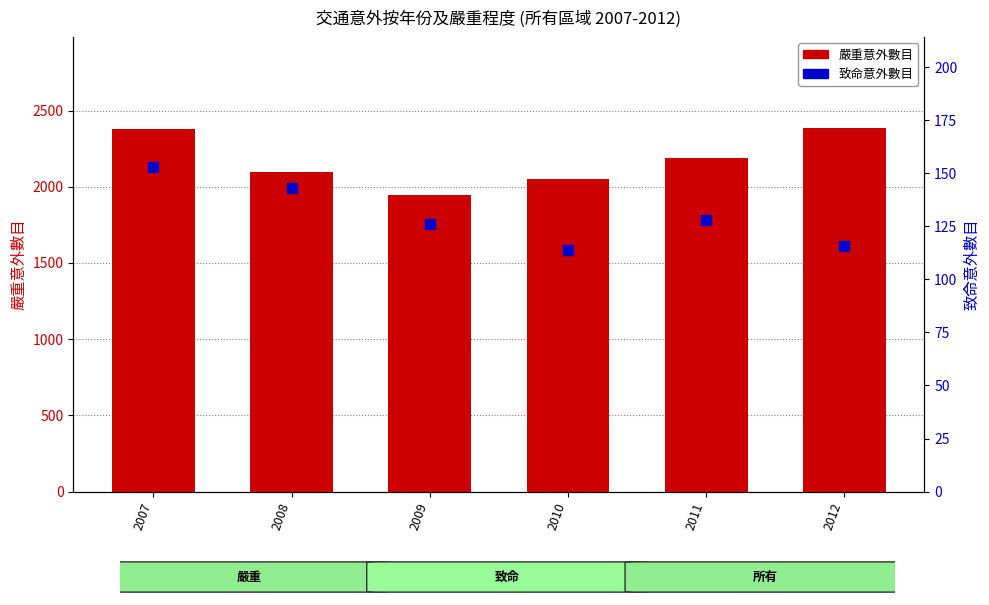

Is the value of 致命 (所有區域) at 2010 greater than the value of 嚴重 (所有區域) at 2011?

No